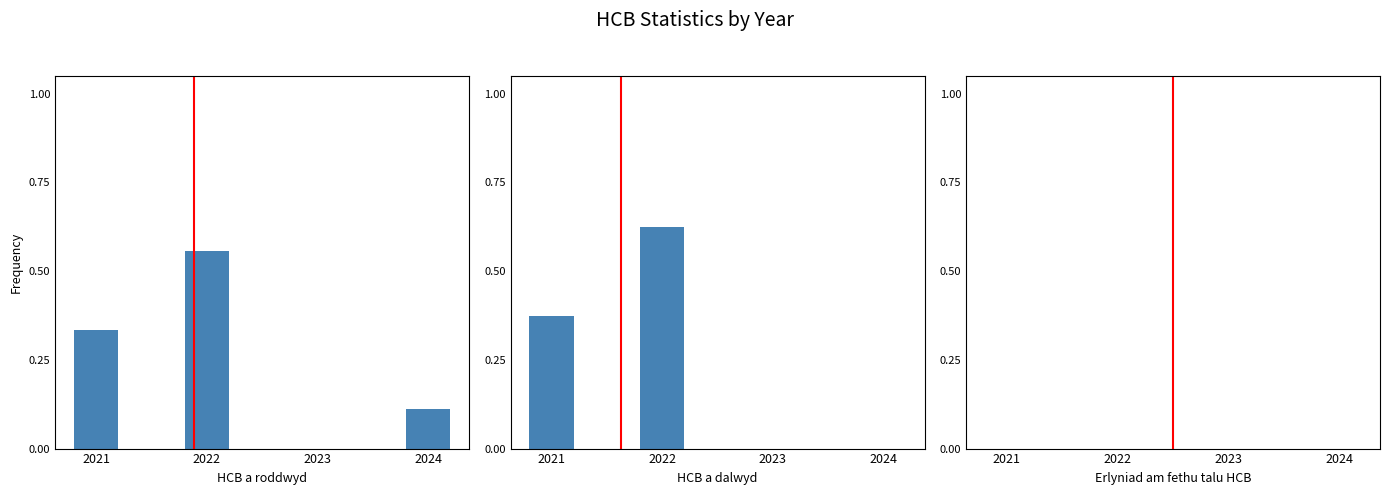

Reading right to left, what are all the values shown in this chart?

HCB a roddwyd: 2024=0.1	2023=0.0	2022=0.6	2021=0.3
HCB a dalwyd: 2024=0.0	2023=0.0	2022=0.6	2021=0.4
Erlyniad am fethu talu HCB: 2024=0.0	2023=0.0	2022=0.0	2021=0.0